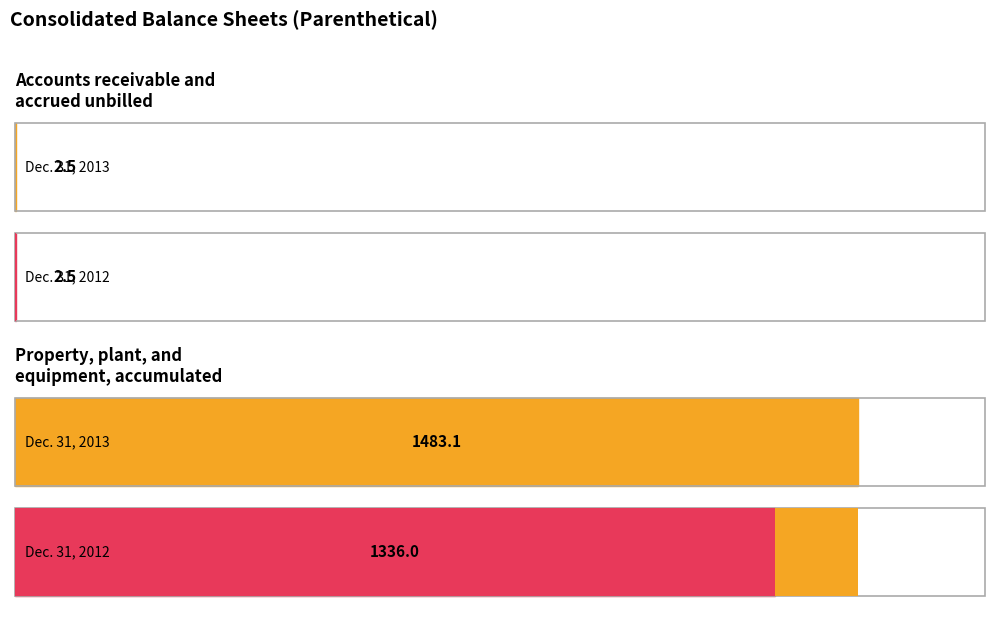

What is the spread (max minus min) of values at Property, plant, and
equipment, accumulated?

147.1